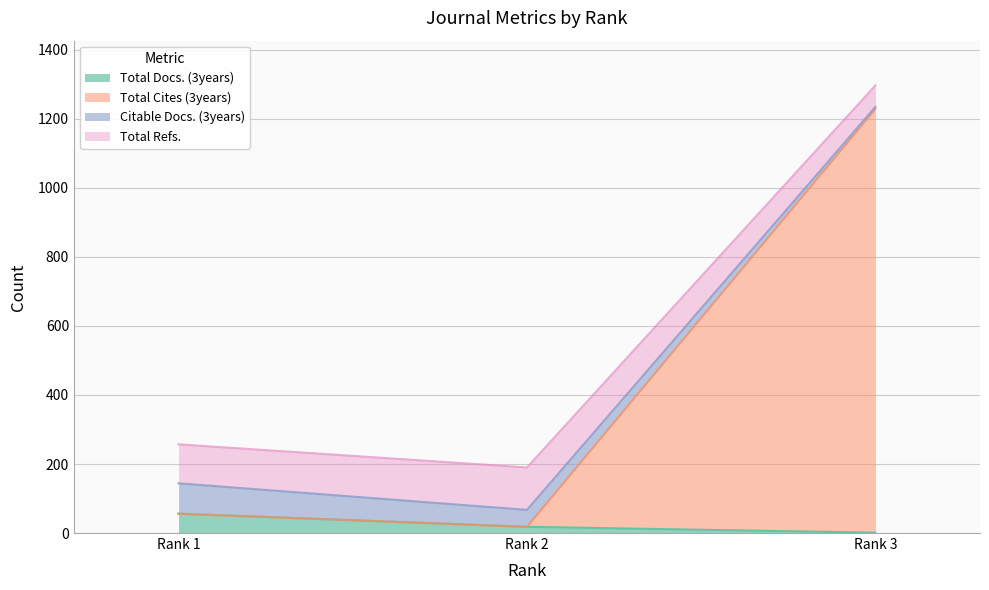

True or false: Total Refs. has a value of 105 at Rank 2.

False